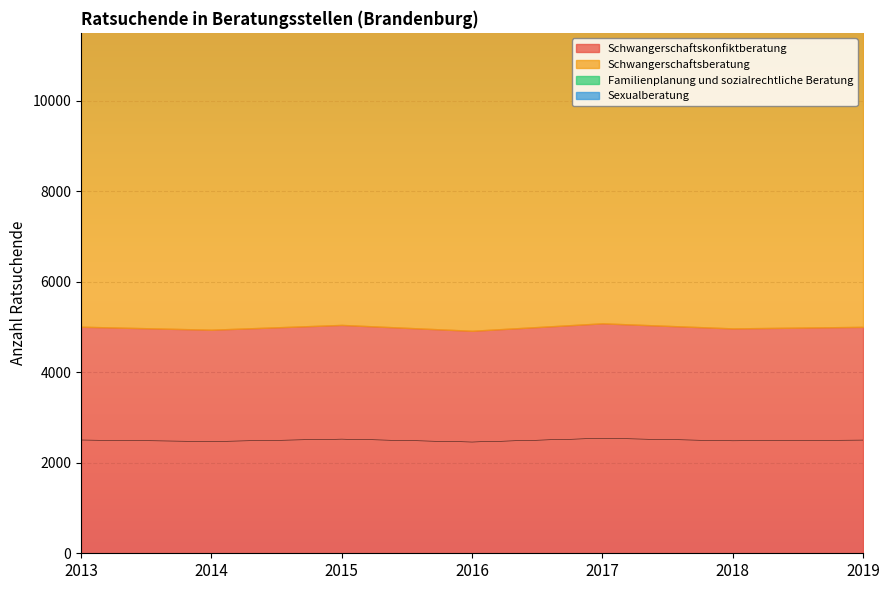

True or false: Schwangerschaftsberatung and Schwangerschaftskonfiktberatung intersect in this chart.

False